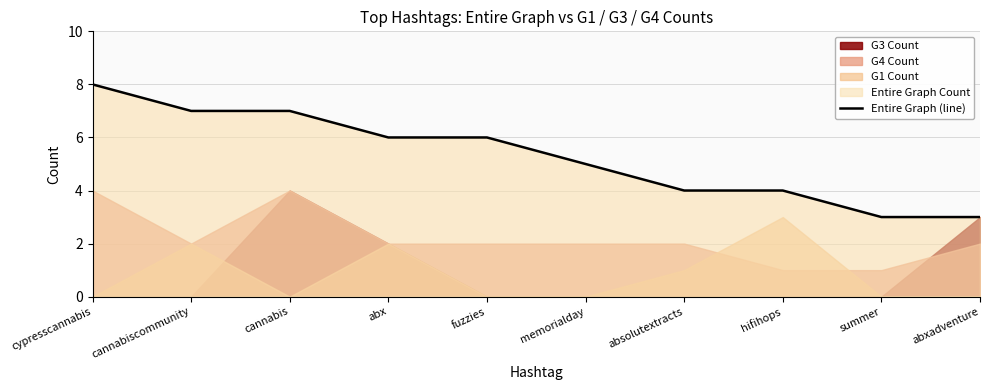

Reading left to right, list all the values displayed in this chart.

8	7	7	6	6	5	4	4	3	3